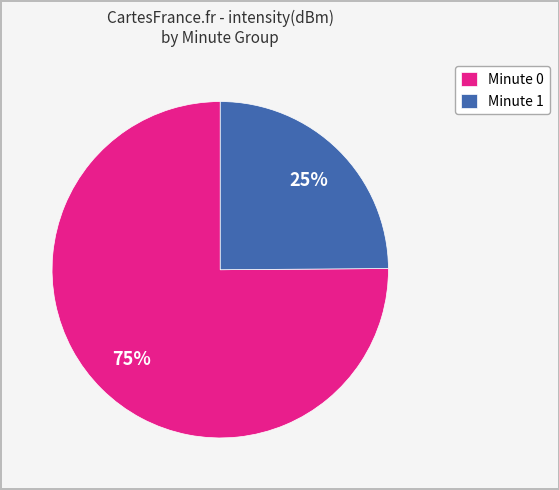

Combined, do Minute 1 and Minute 0 account for over 50%?

Yes